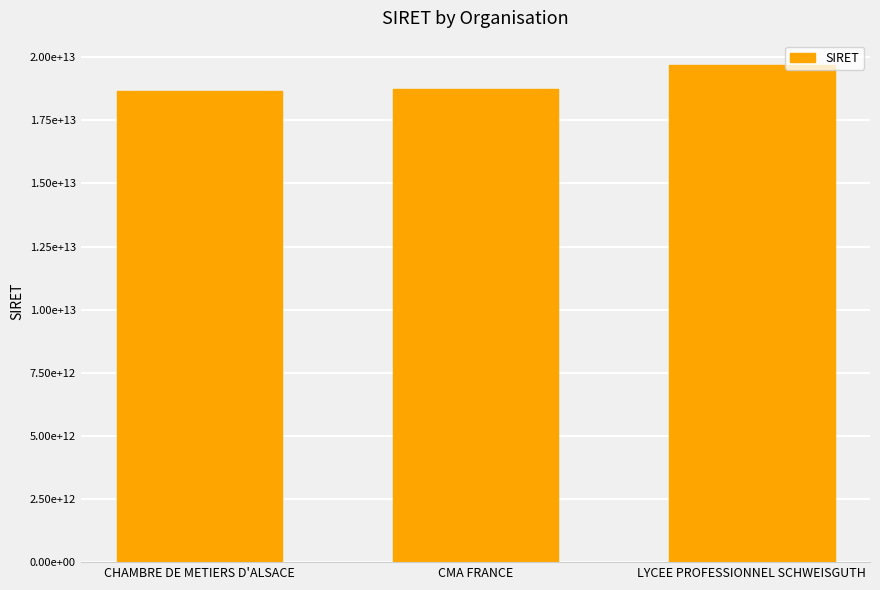

Reading right to left, list all the values displayed in this chart.

19671696300034	18750004600011	18670223900093